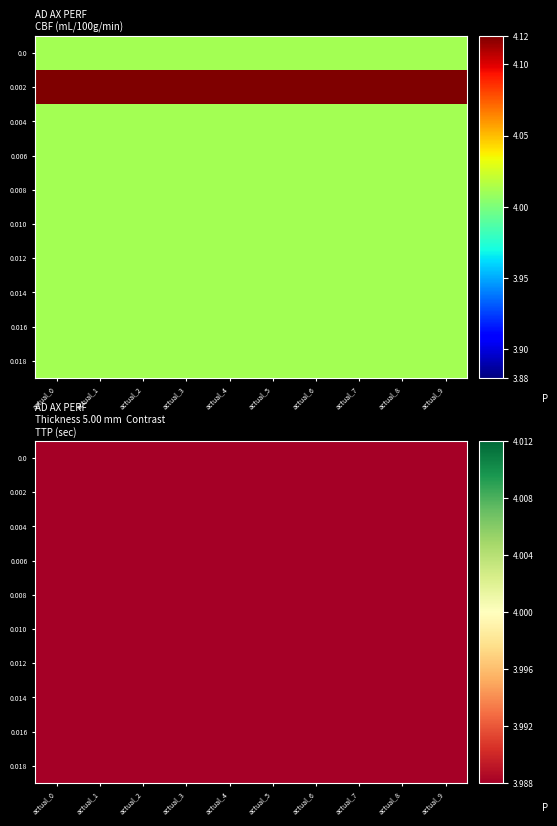

What is the sum of all 0.012 values?

39.9